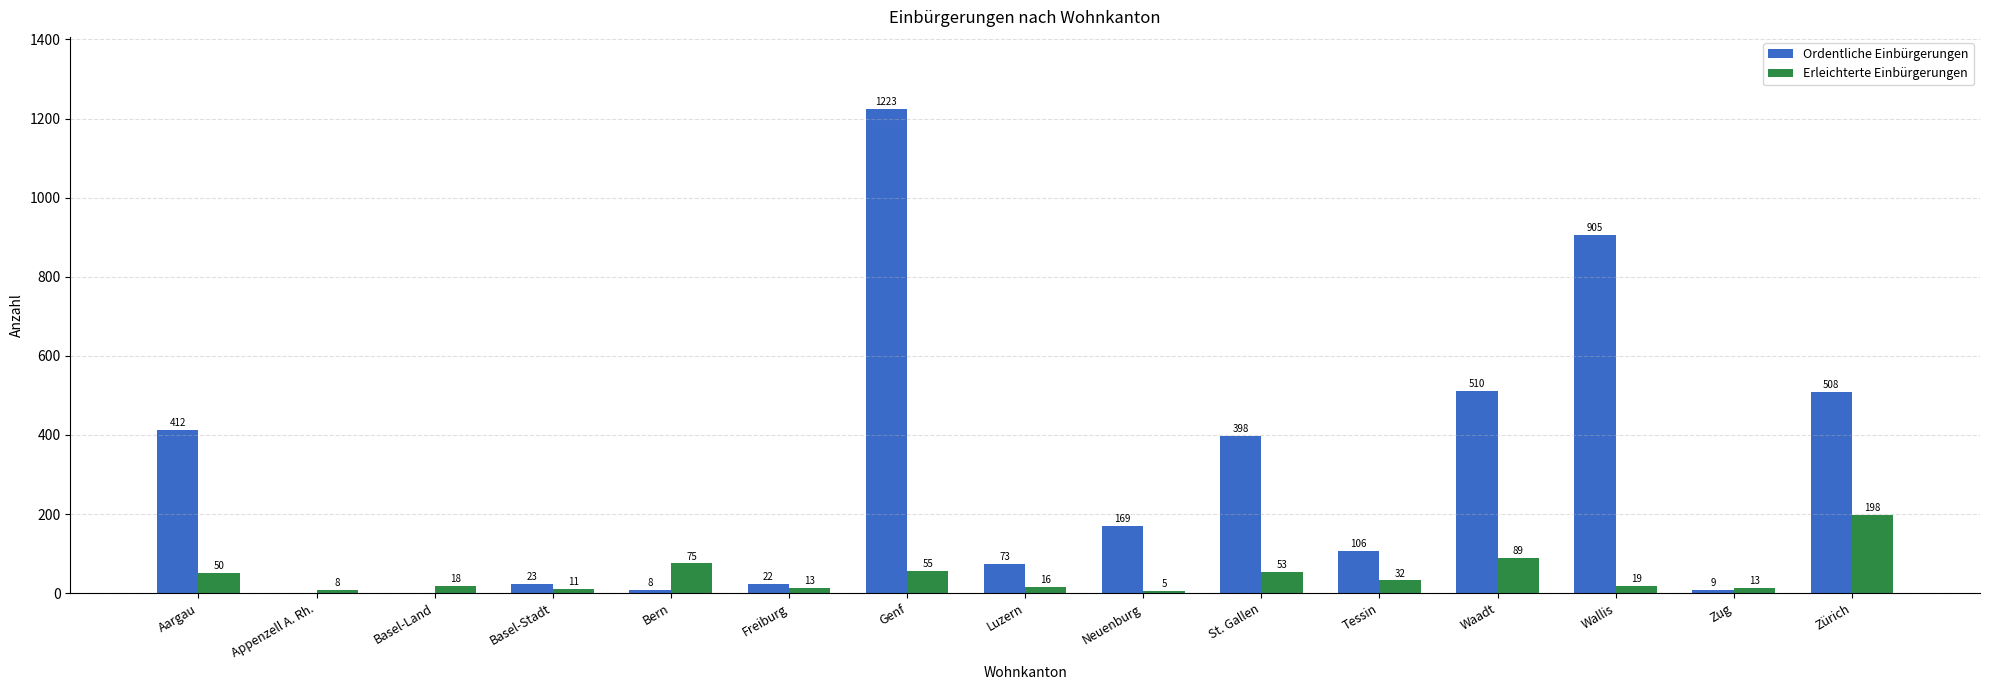

Which series changed the most between St. Gallen and Zug?

Ordentliche Einbürgerungen